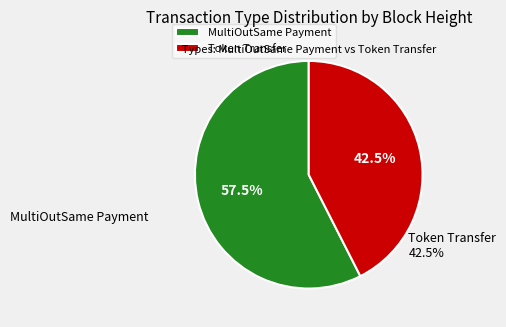

Which category has the smallest portion of the pie?

Token Transfer